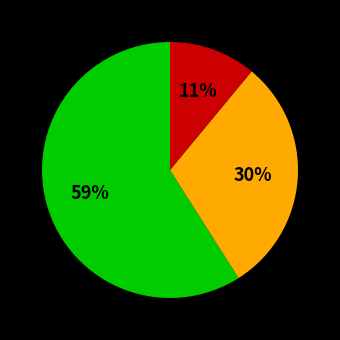

To the nearest percent, what is the difference between the largest and smallest slice percentages?

48%